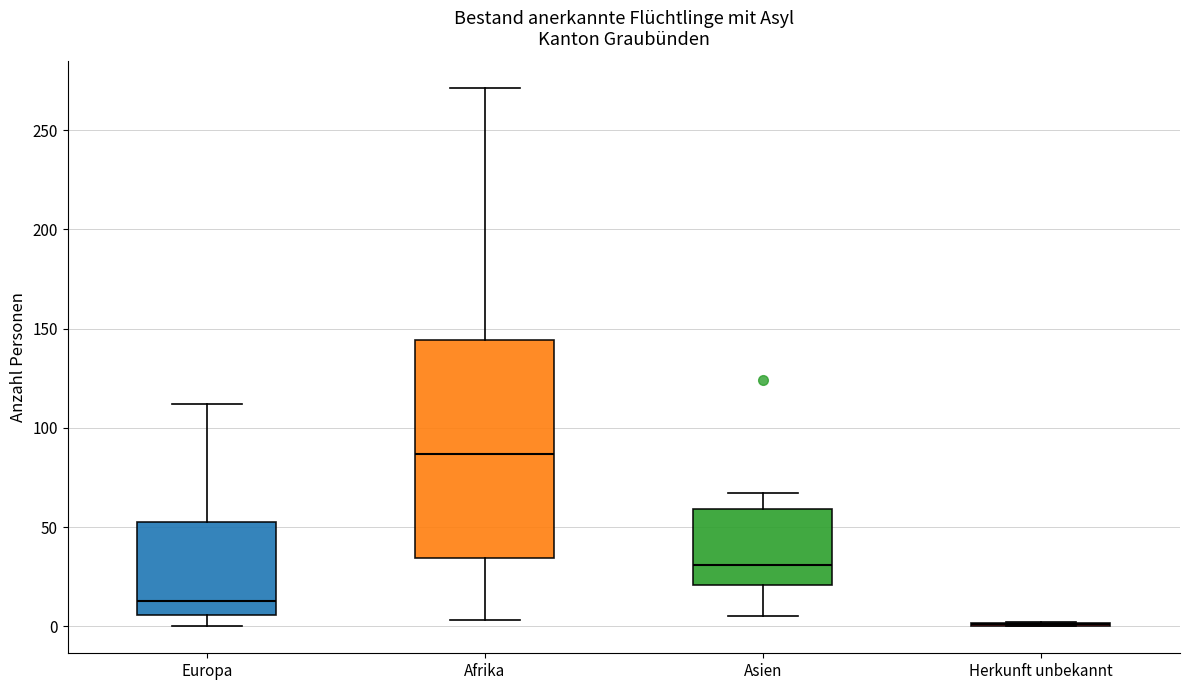

Where is the lower edge of the box for Europa on the y-axis? The values are not printed on the chart, so give them approximately, as read against the axis.

5